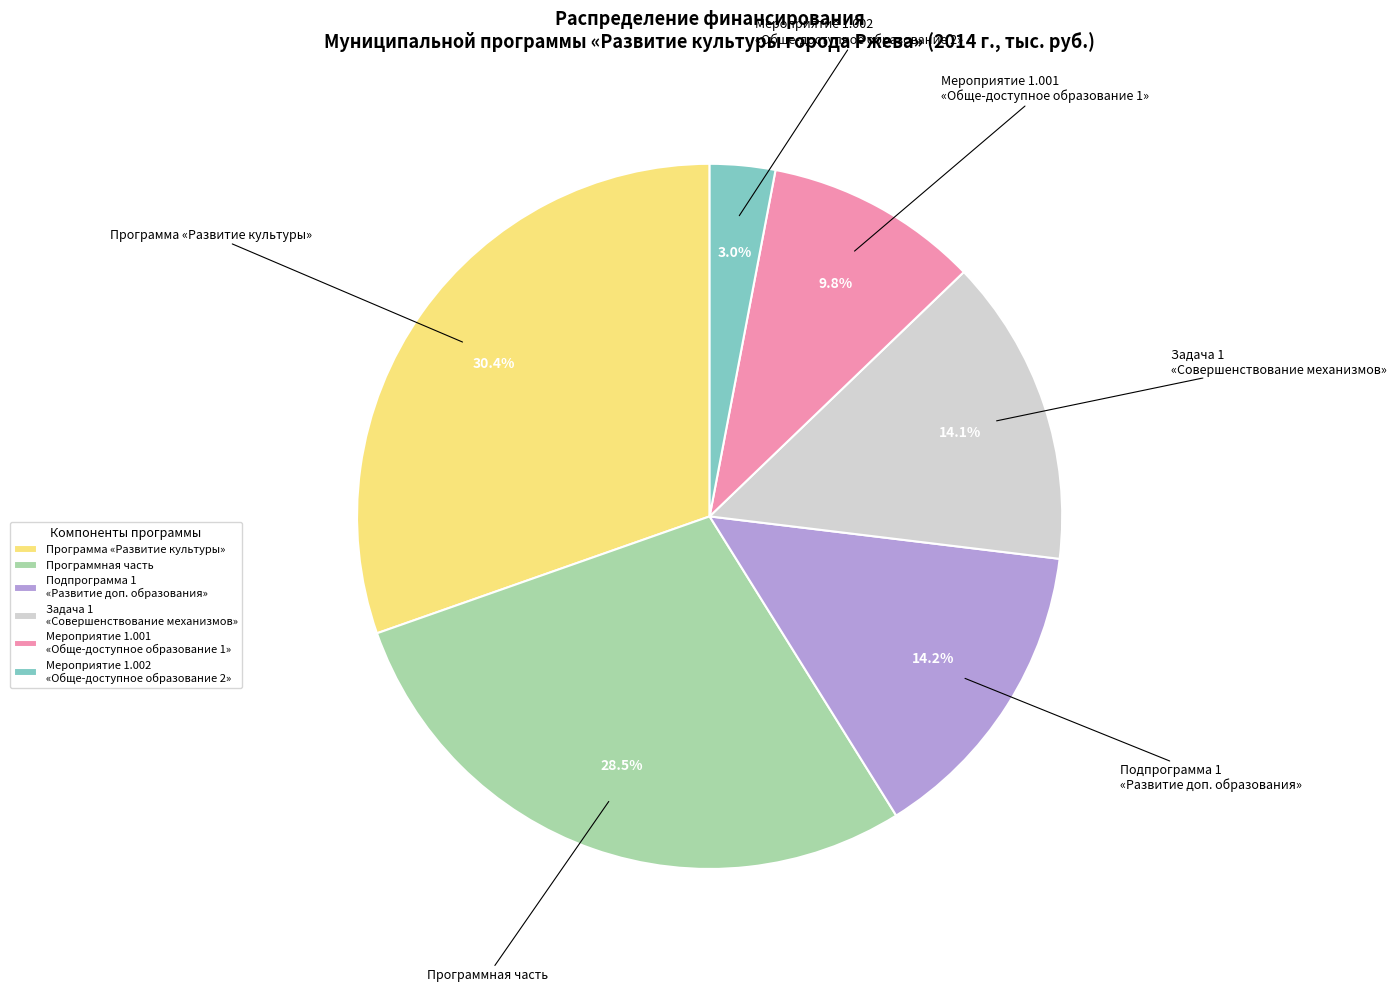

Which slice is the largest?

Программа «Развитие культуры»